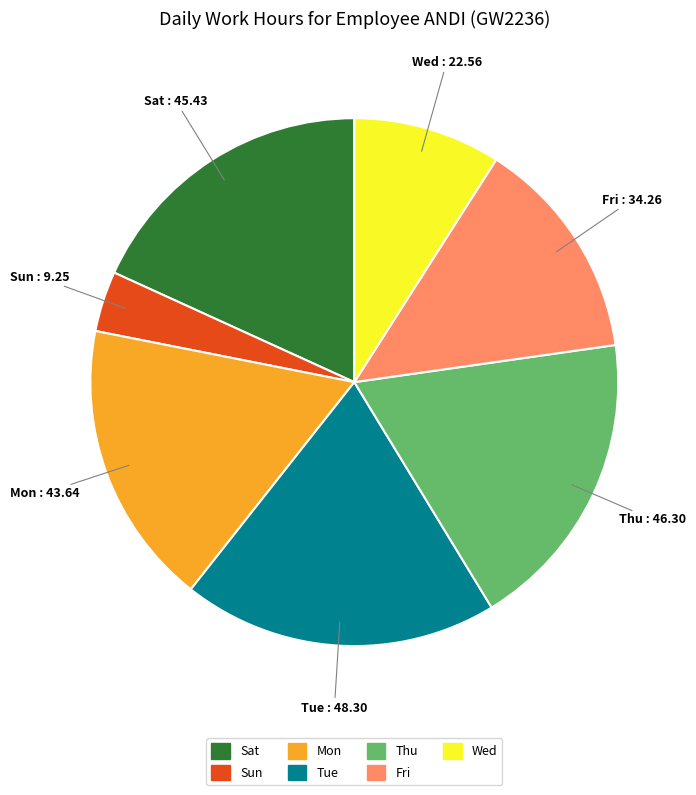

Is there any slice that represents more than half of the pie?

No